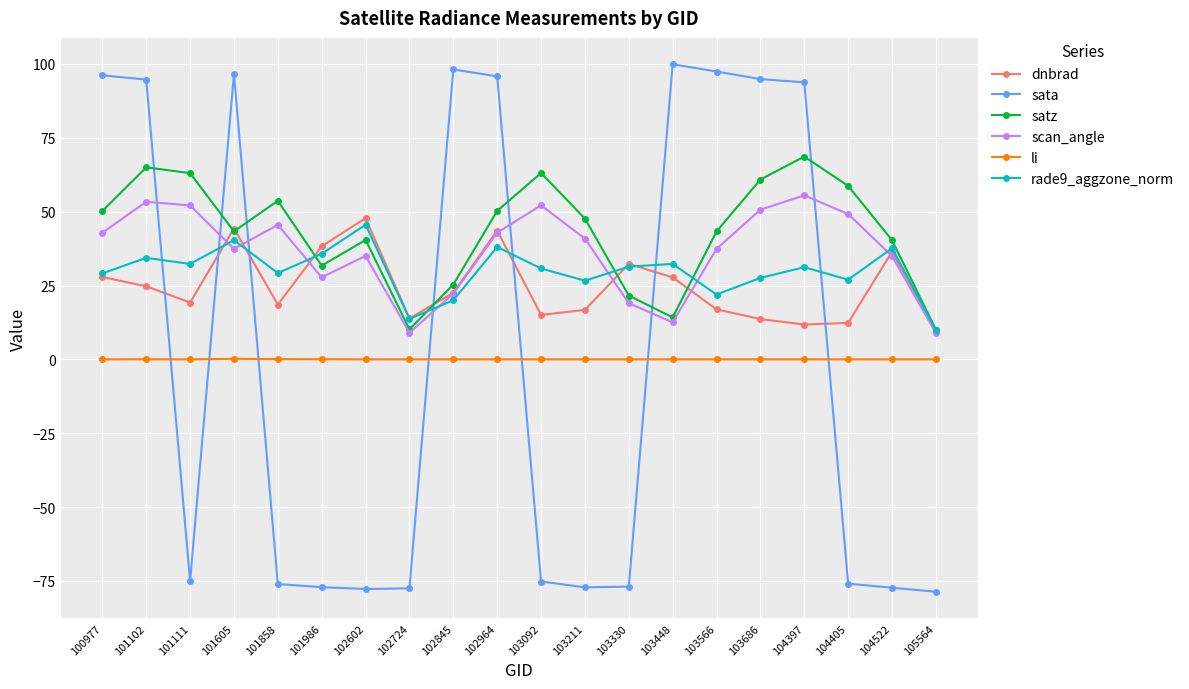

What is the value of the satz point at the 12th from the left?

47.7